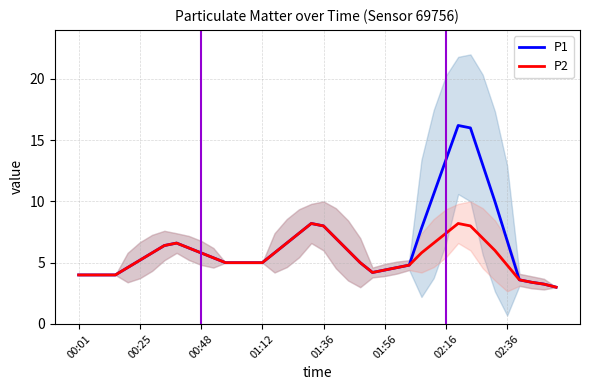

True or false: P2 has a value of 5.1 at 02:16.

False